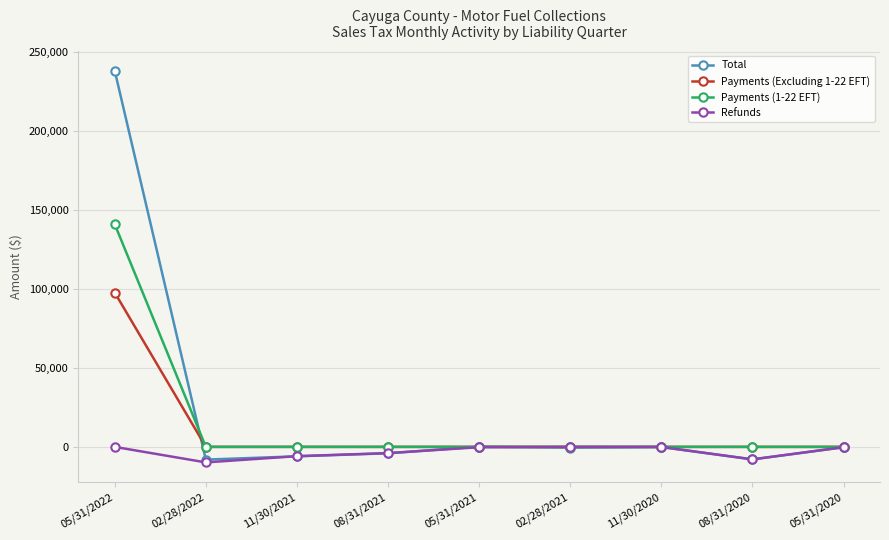

True or false: Payments (1-22 EFT) has a value of 0.0 at 11/30/2021.

True